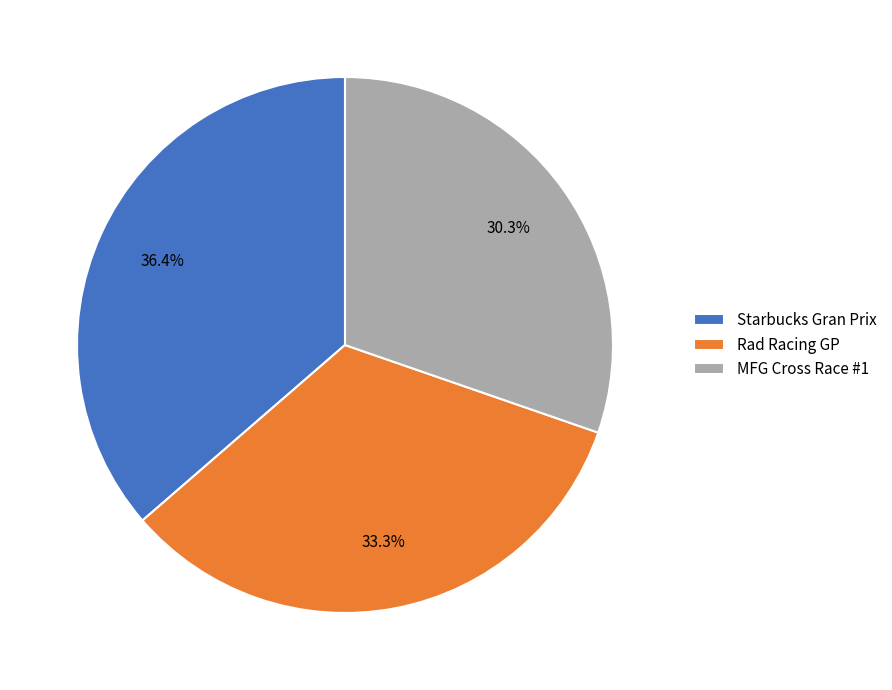

To the nearest percent, what portion does Starbucks Gran Prix represent?

36%